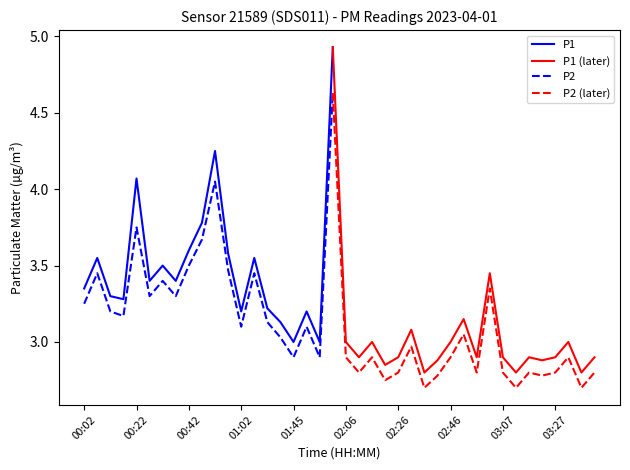

What is the sum of the P1 values at 03:37 and 03:32?

5.8